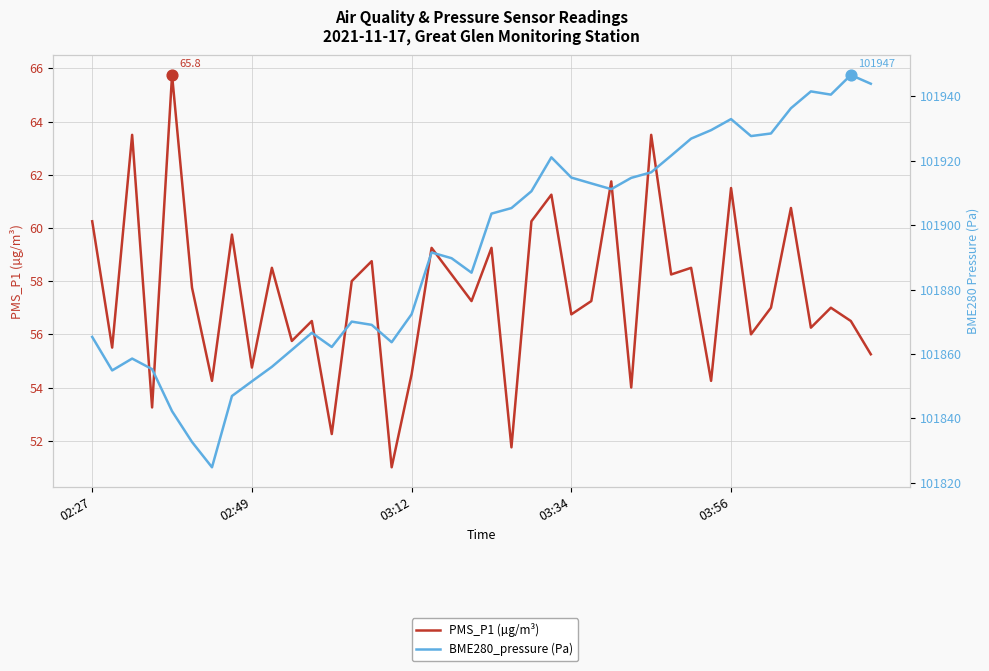

At which category is the sum across all series the highest?

38